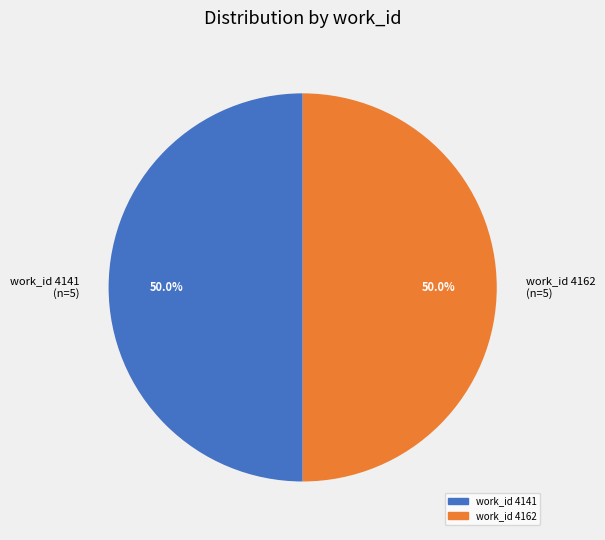

How many slices are in this pie chart?

2